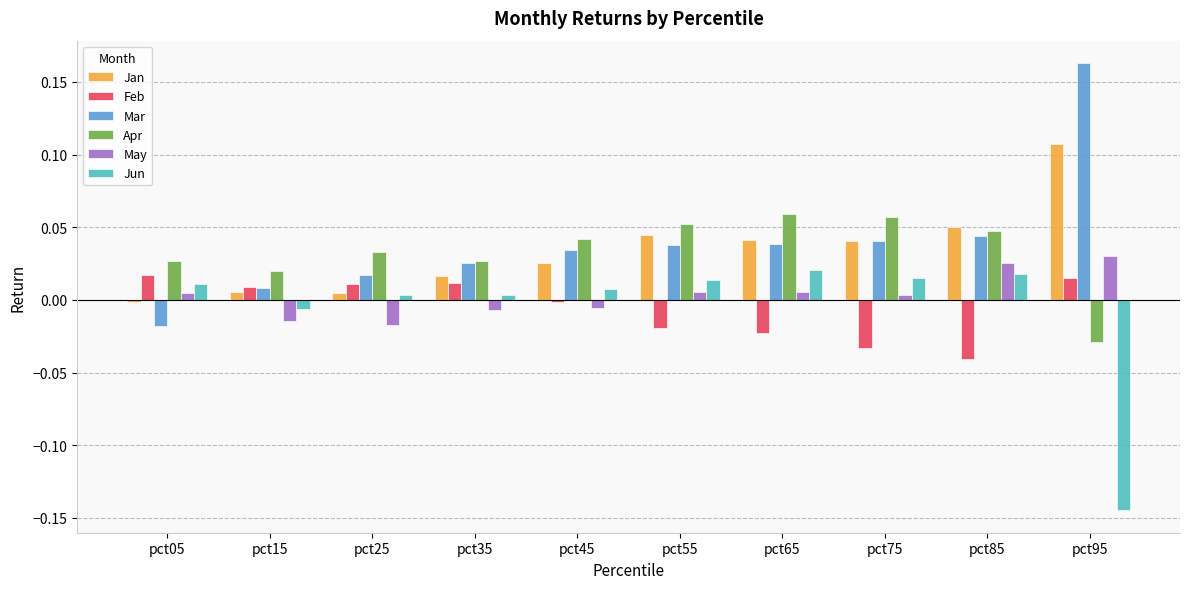

The value of Jun at pct95 is -0.2. True or false?

False